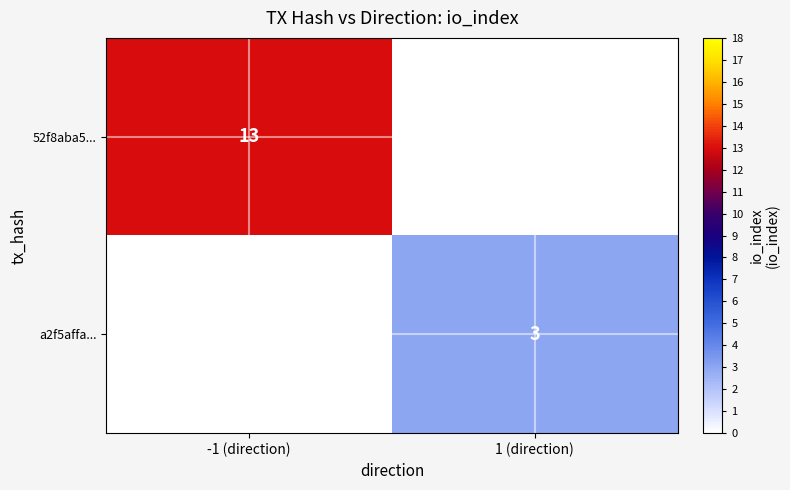

Is the value of 52f8aba5... at -1 (direction) greater than the value of a2f5affa... at 1 (direction)?

Yes